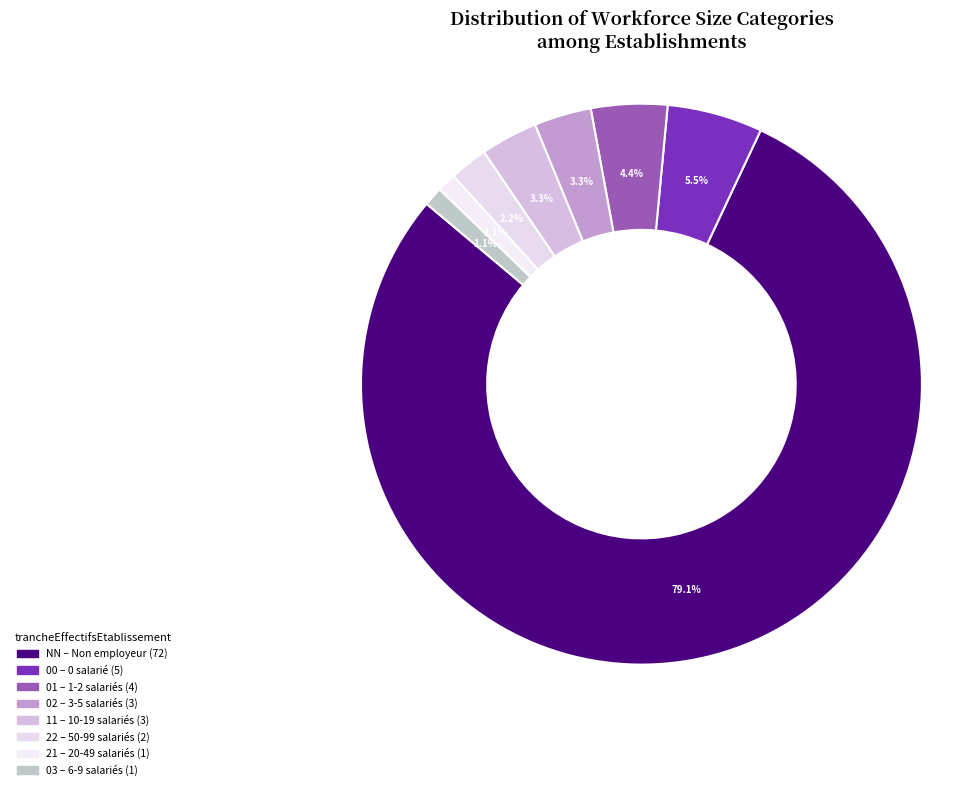

What percentage is the 02 slice, to the nearest percent?

3%